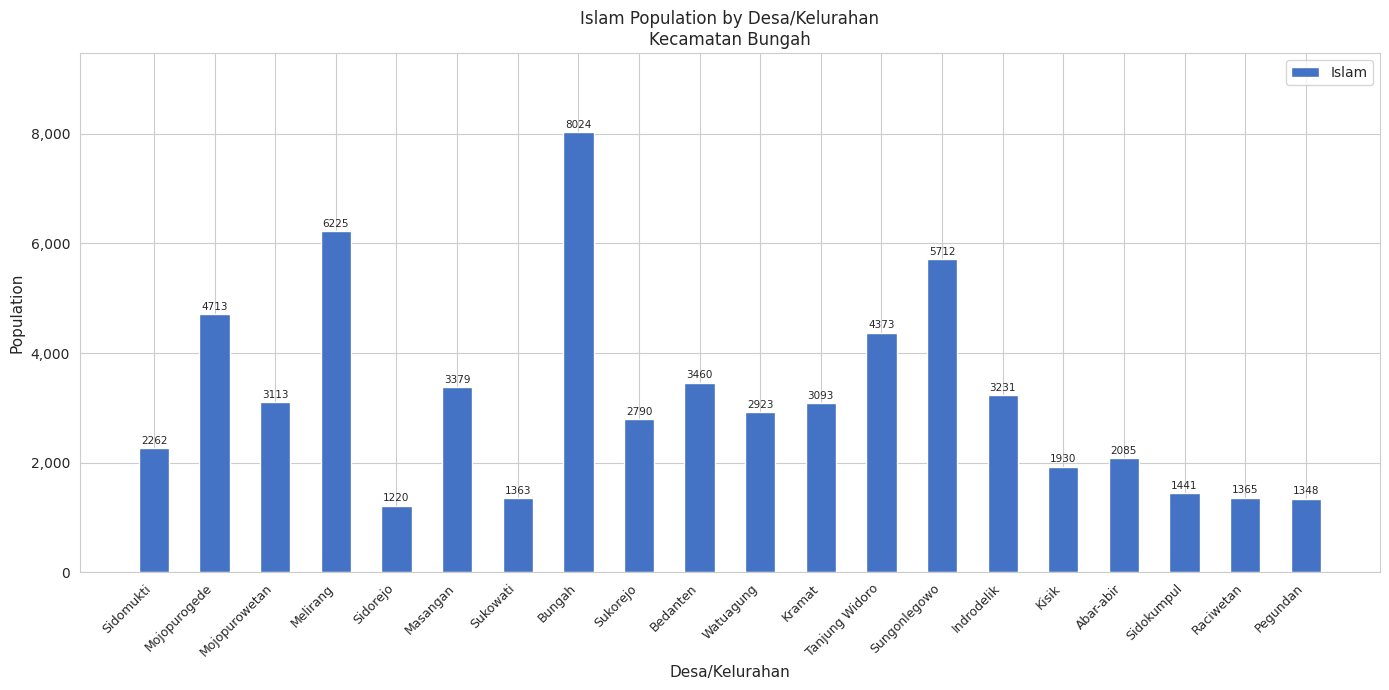

Reading left to right, transcribe all the data shown in this chart.

Sidomukti=2262	Mojopurogede=4713	Mojopurowetan=3113	Melirang=6225	Sidorejo=1220	Masangan=3379	Sukowati=1363	Bungah=8024	Sukorejo=2790	Bedanten=3460	Watuagung=2923	Kramat=3093	Tanjung Widoro=4373	Sungonlegowo=5712	Indrodelik=3231	Kisik=1930	Abar-abir=2085	Sidokumpul=1441	Raciwetan=1365	Pegundan=1348